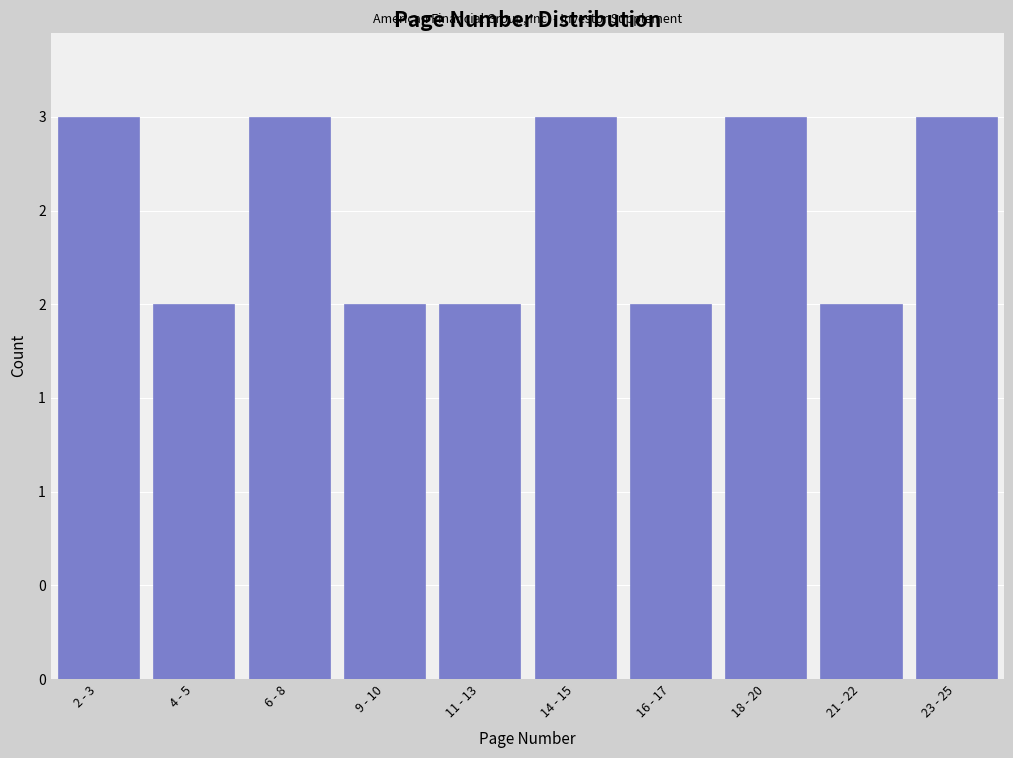

Does the chart contain any negative values?

No